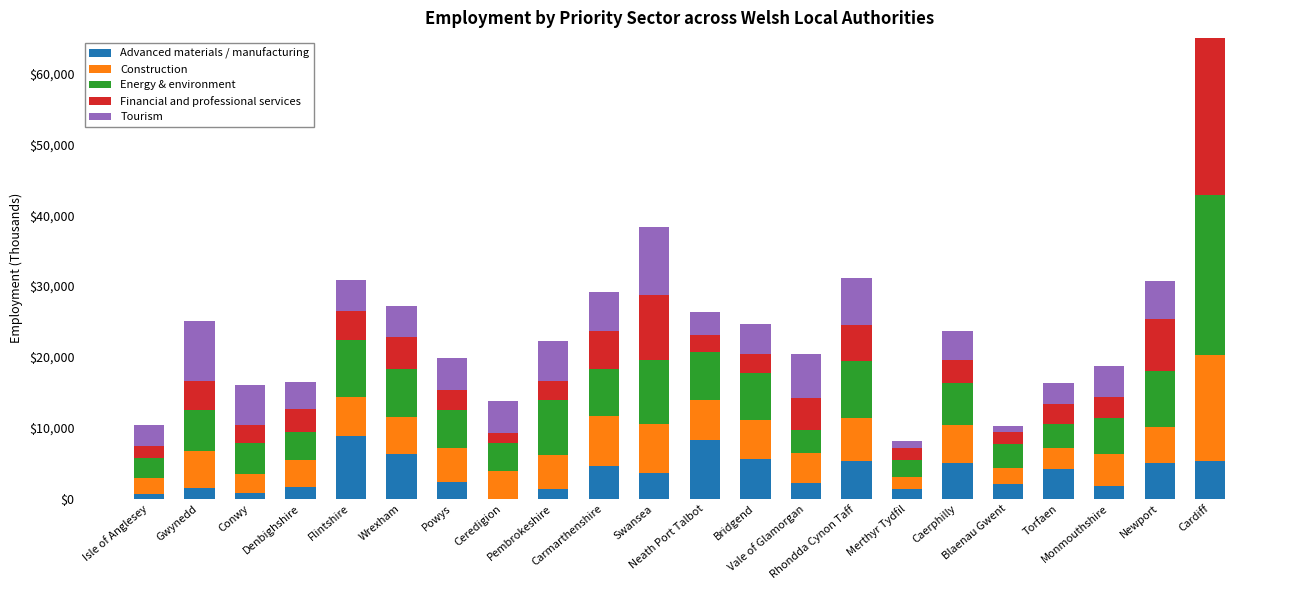

List the series in order of their peak value, highest first.

Financial and professional services, Energy & environment, Construction, Tourism, Advanced materials / manufacturing